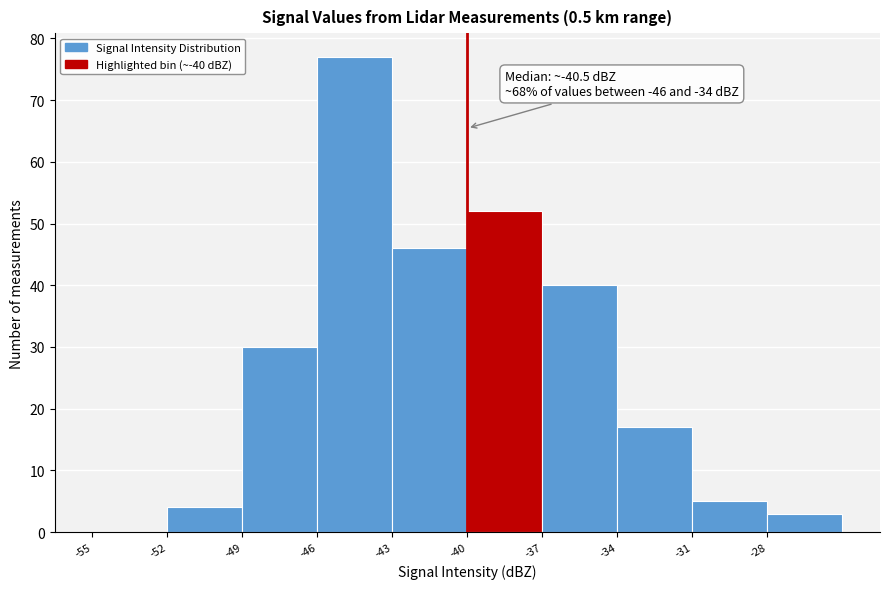

Which range on the x-axis has the tallest bar?

-46 to -43